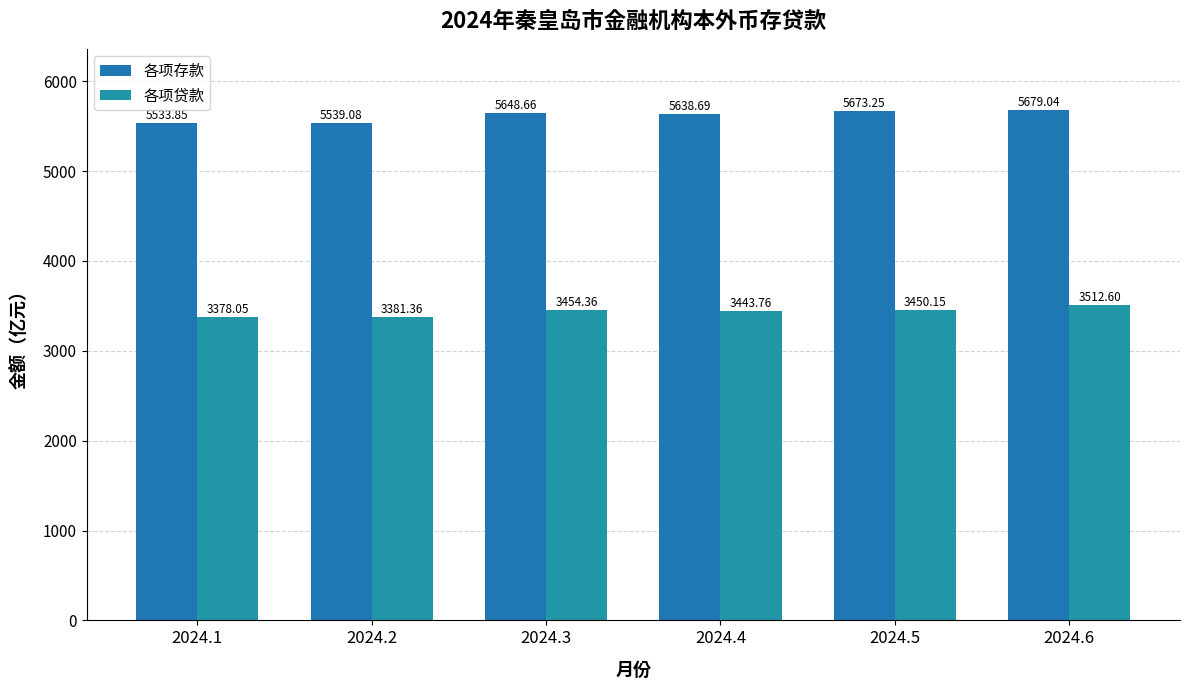

Rank the series at 2024.3 from highest to lowest value.

各项存款, 各项贷款